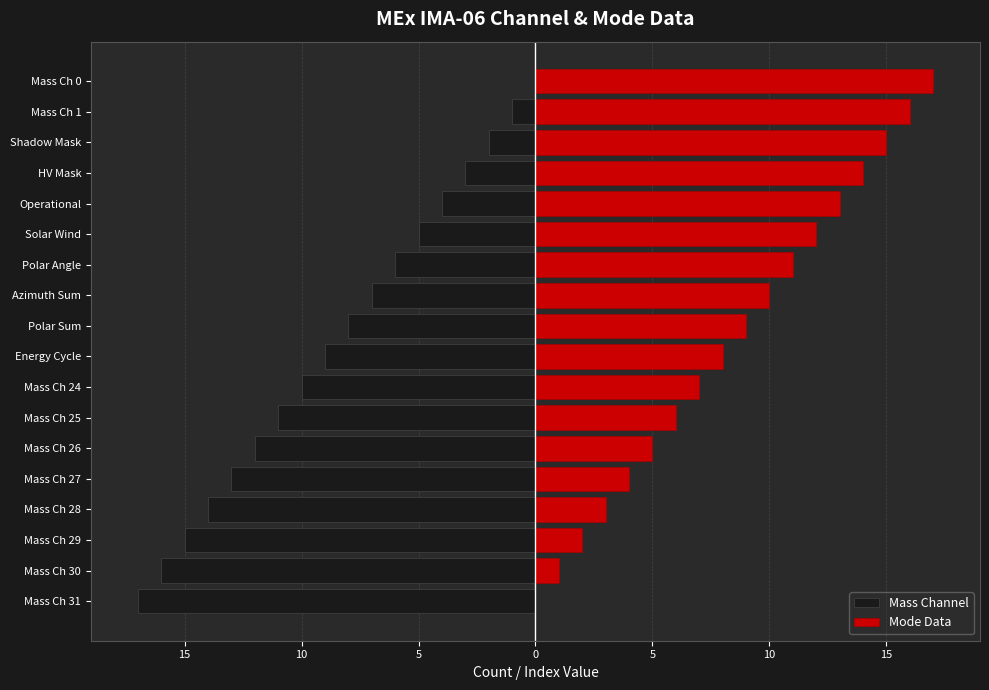

Rank the series by their maximum value, from highest to lowest.

Mode Data, Mass Channel